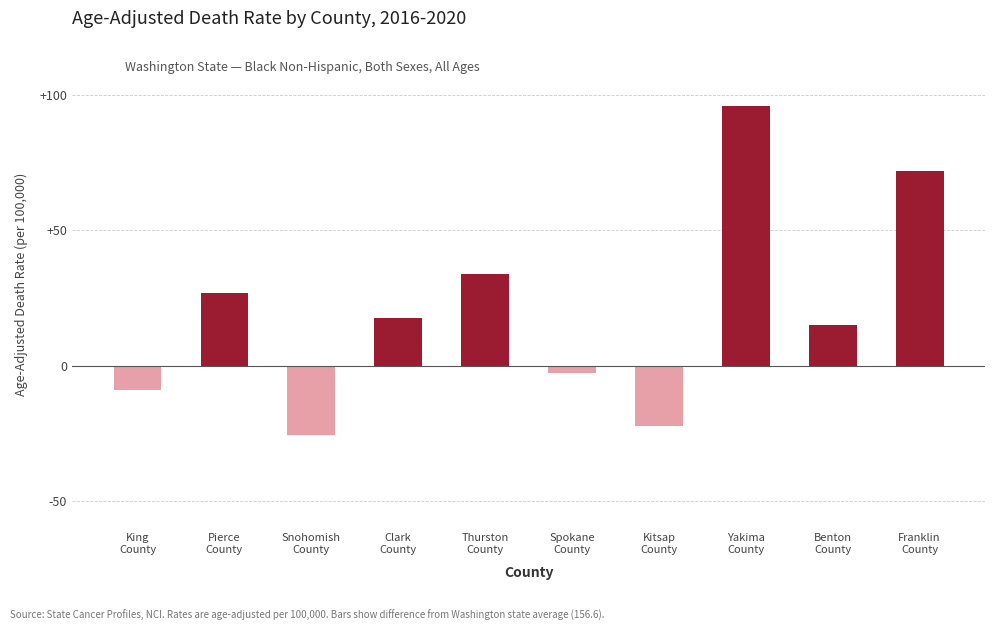

Between Clark
County and Pierce
County, which is larger?

Pierce
County